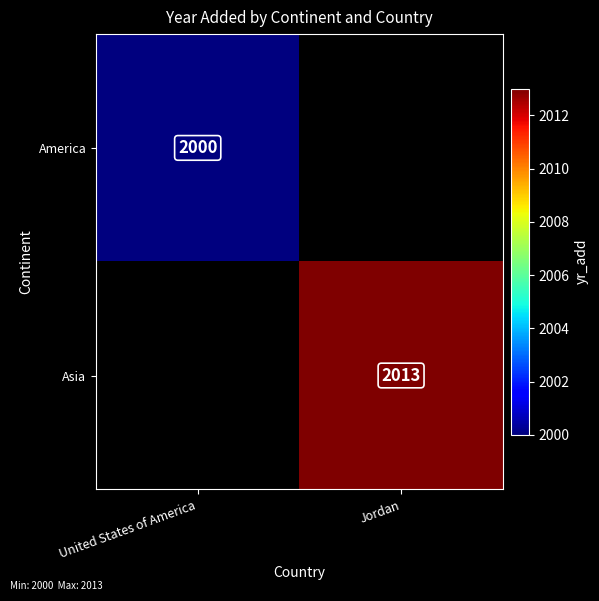

The value of Asia at Jordan is 915. True or false?

False